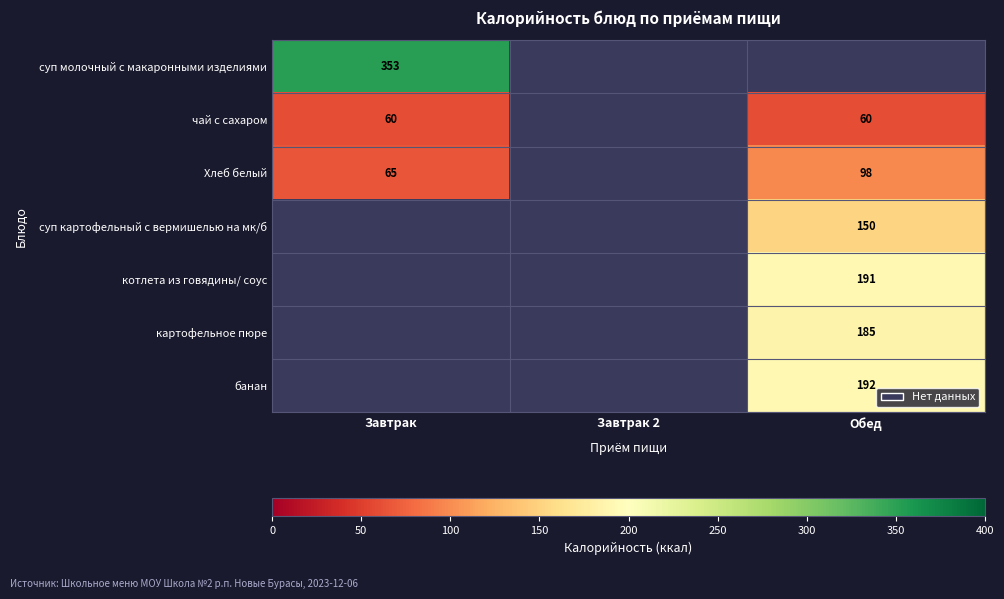

Is the value of суп молочный с макаронными изделиями at Завтрак greater than the value of Хлеб белый at Завтрак?

Yes